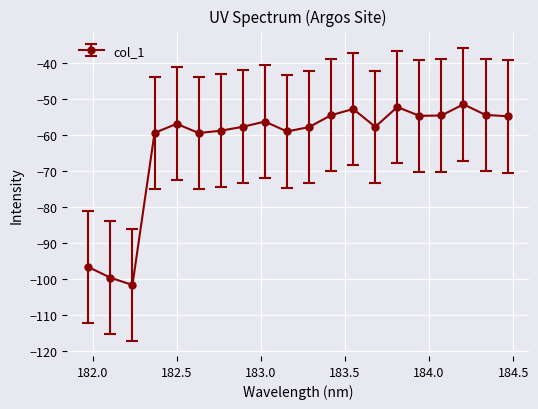

What is the average value?

-62.4